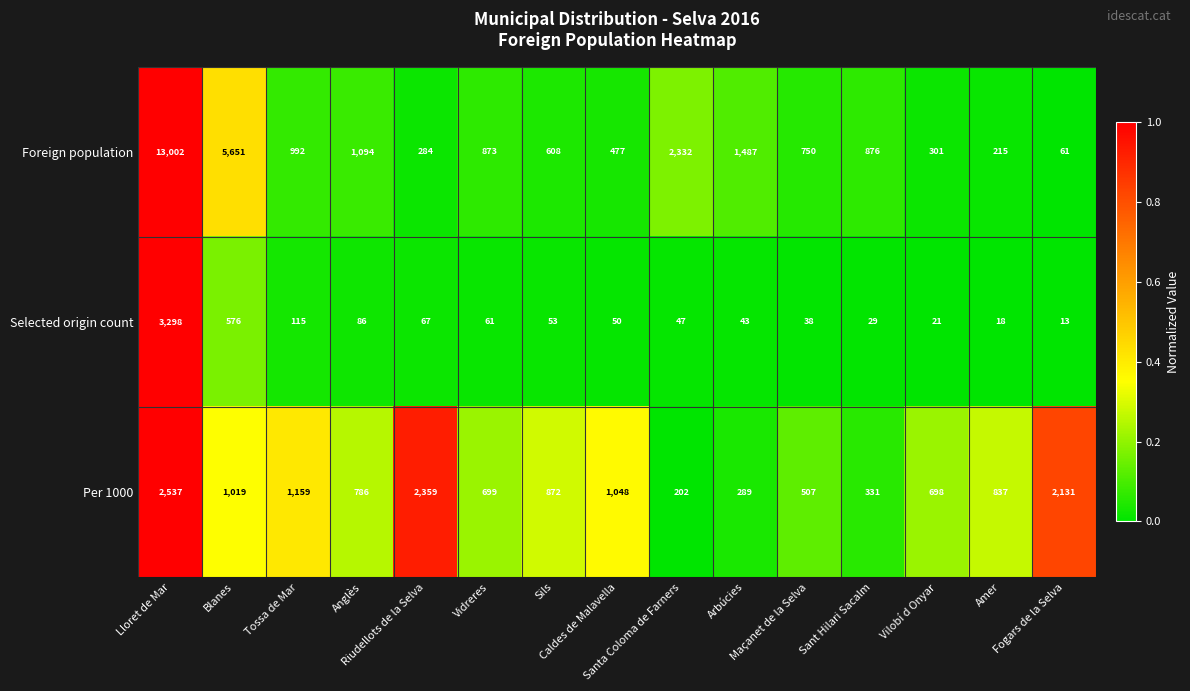

Which series has the widest spread of values?

Foreign population